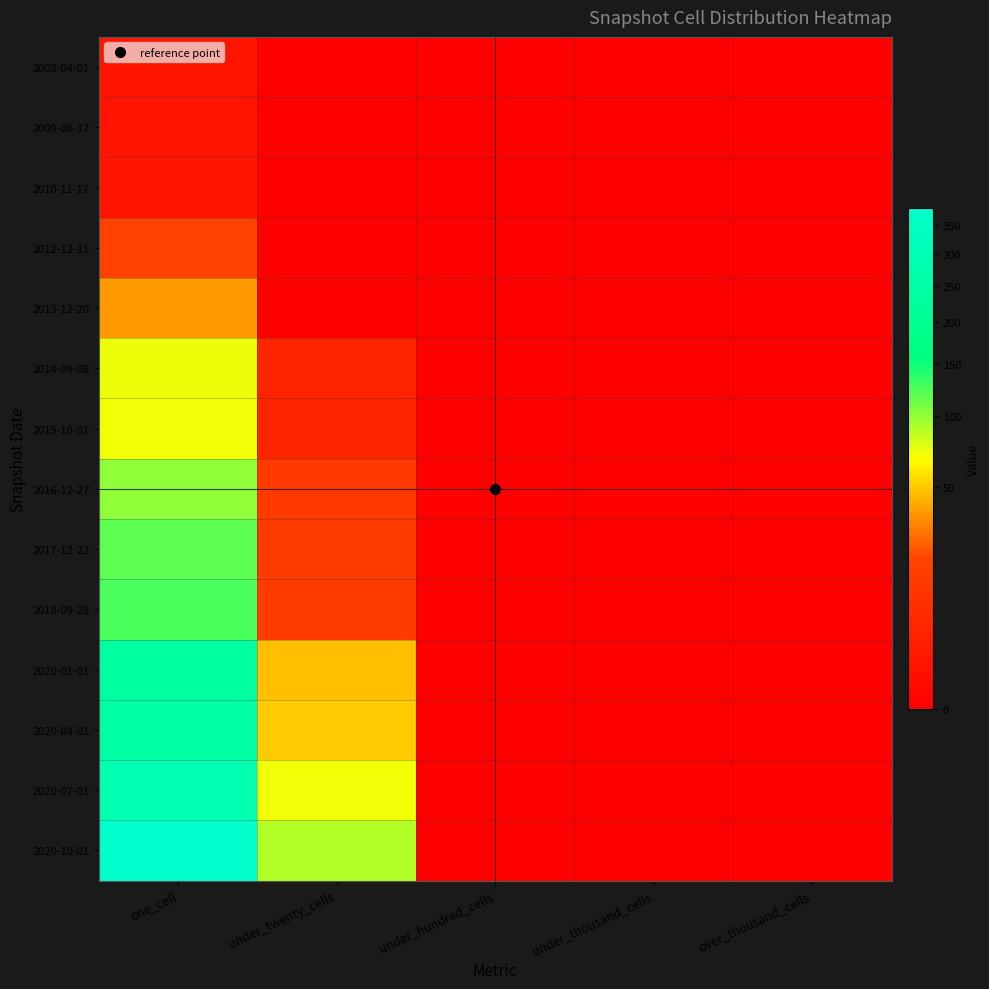

Reading left to right, transcribe all the data shown in this chart.

2008-04-01: one_cell=1	under_twenty_cells=0	under_hundred_cells=0	under_thousand_cells=0	over_thousand_cells=0
2009-06-17: one_cell=1	under_twenty_cells=0	under_hundred_cells=0	under_thousand_cells=0	over_thousand_cells=0
2010-11-17: one_cell=1	under_twenty_cells=0	under_hundred_cells=0	under_thousand_cells=0	over_thousand_cells=0
2012-12-11: one_cell=17	under_twenty_cells=0	under_hundred_cells=0	under_thousand_cells=0	over_thousand_cells=0
2013-12-20: one_cell=37	under_twenty_cells=0	under_hundred_cells=0	under_thousand_cells=0	over_thousand_cells=0
2014-09-08: one_cell=72	under_twenty_cells=4	under_hundred_cells=0	under_thousand_cells=0	over_thousand_cells=0
2015-10-01: one_cell=71	under_twenty_cells=4	under_hundred_cells=0	under_thousand_cells=0	over_thousand_cells=0
2016-12-27: one_cell=101	under_twenty_cells=12	under_hundred_cells=0	under_thousand_cells=0	over_thousand_cells=0
2017-12-22: one_cell=119	under_twenty_cells=13	under_hundred_cells=0	under_thousand_cells=0	over_thousand_cells=0
2018-09-28: one_cell=126	under_twenty_cells=13	under_hundred_cells=0	under_thousand_cells=0	over_thousand_cells=0
2020-01-01: one_cell=239	under_twenty_cells=46	under_hundred_cells=0	under_thousand_cells=0	over_thousand_cells=0
2020-04-01: one_cell=251	under_twenty_cells=50	under_hundred_cells=0	under_thousand_cells=0	over_thousand_cells=0
2020-07-01: one_cell=284	under_twenty_cells=70	under_hundred_cells=0	under_thousand_cells=0	over_thousand_cells=0
2020-10-01: one_cell=380	under_twenty_cells=90	under_hundred_cells=0	under_thousand_cells=0	over_thousand_cells=0